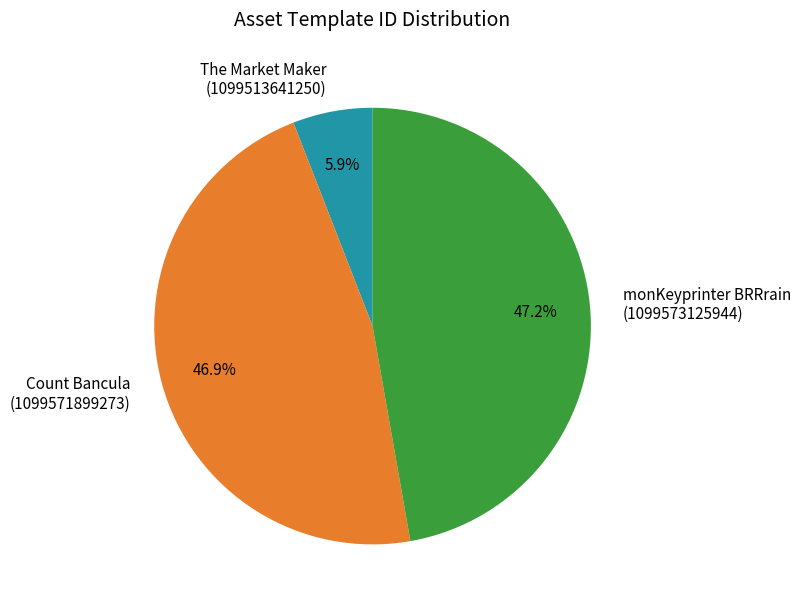

Does any single category account for the majority?

No